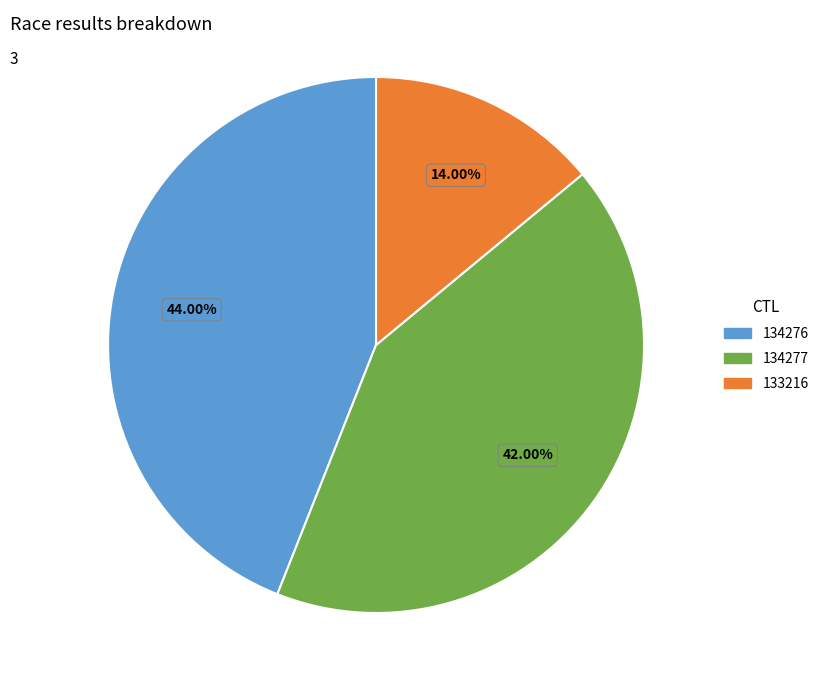

The 133216 slice represents 14% of the pie. True or false?

True